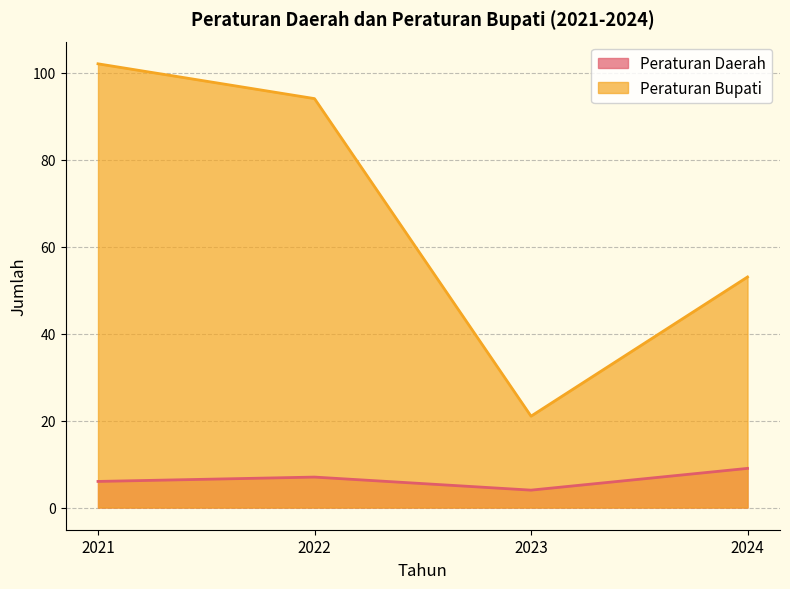

In Peraturan Bupati, how many points are lower than both neighbors (excluding endpoints)?

1